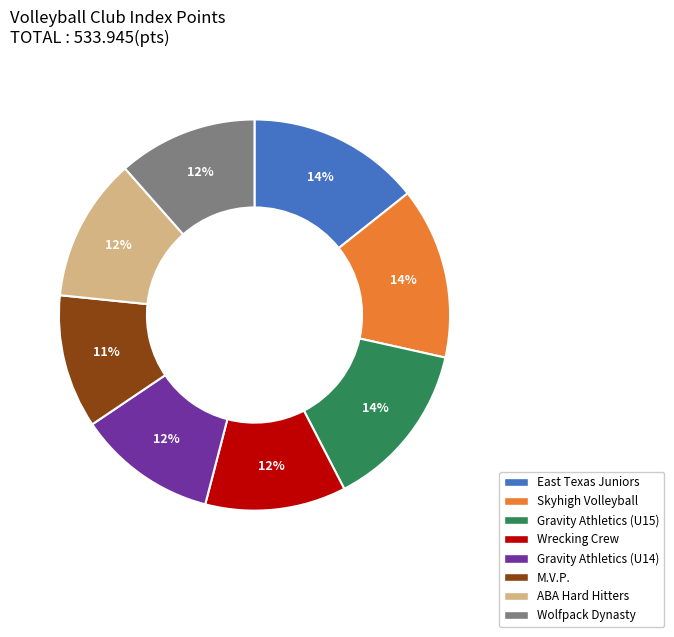

To the nearest percent, what percentage of the pie is Gravity Athletics (U15)?

14%